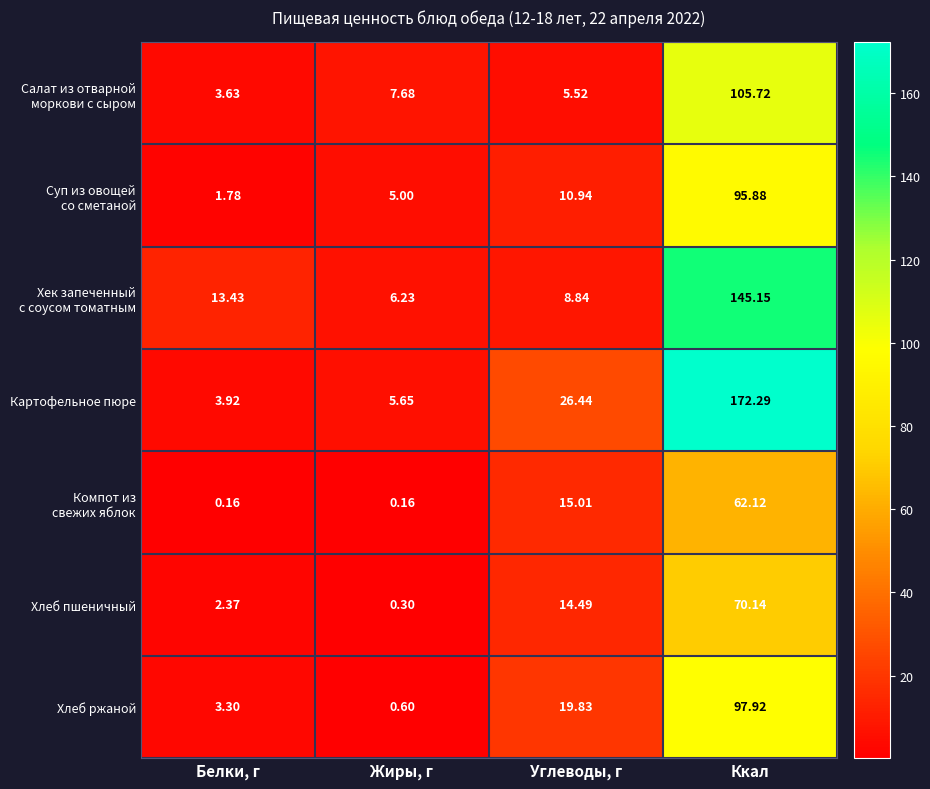

How many data points does each series have?

4